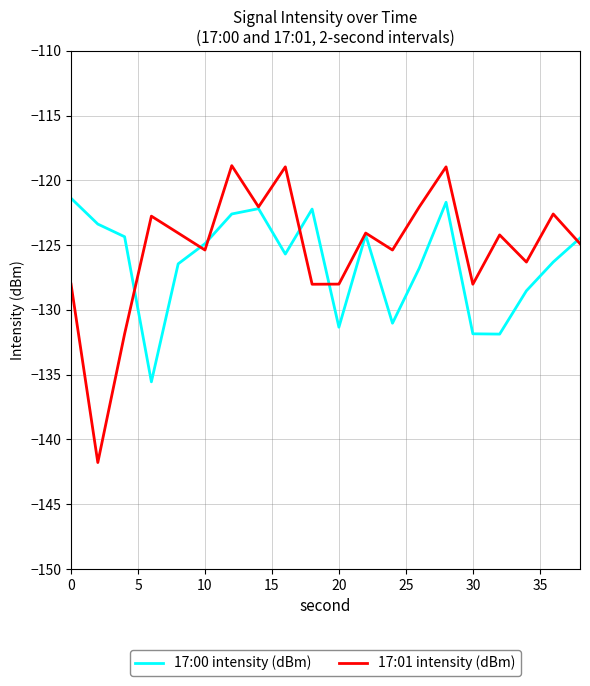

Which series has the widest spread of values?

17:01 intensity (dBm)